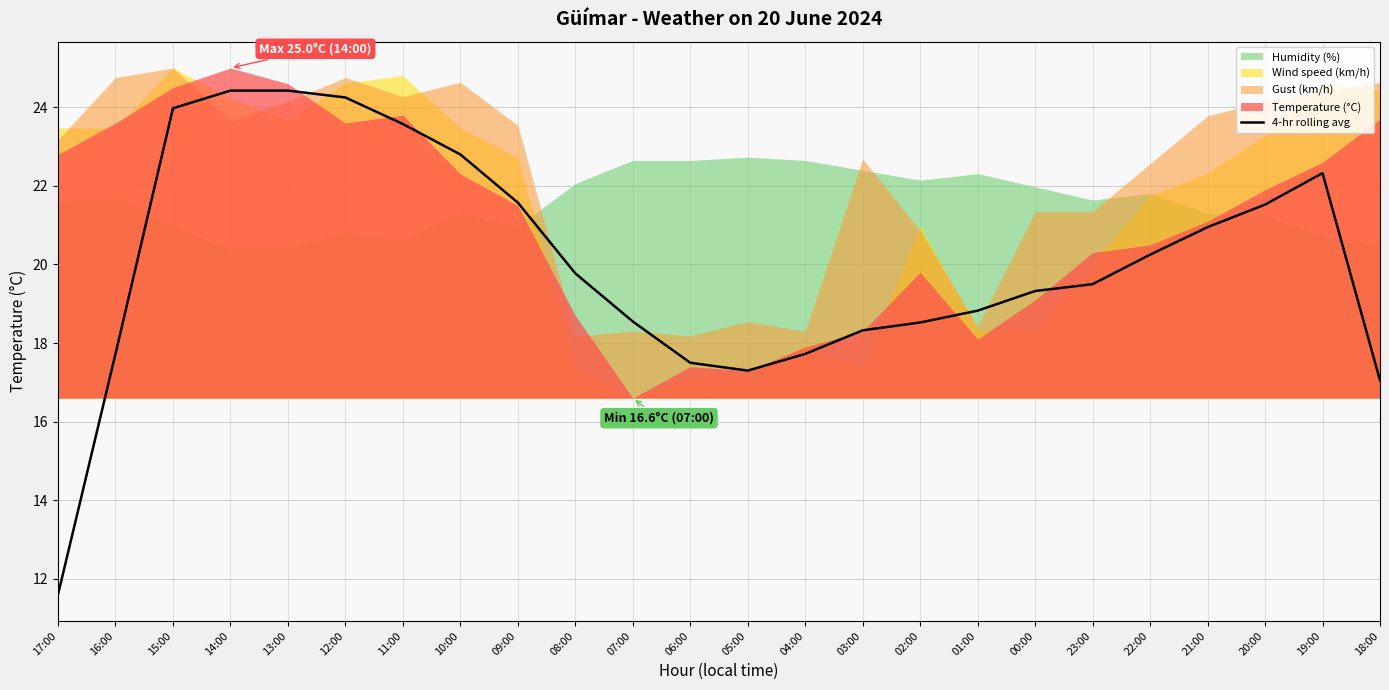

The value at 03:00 is 18.3. True or false?

True